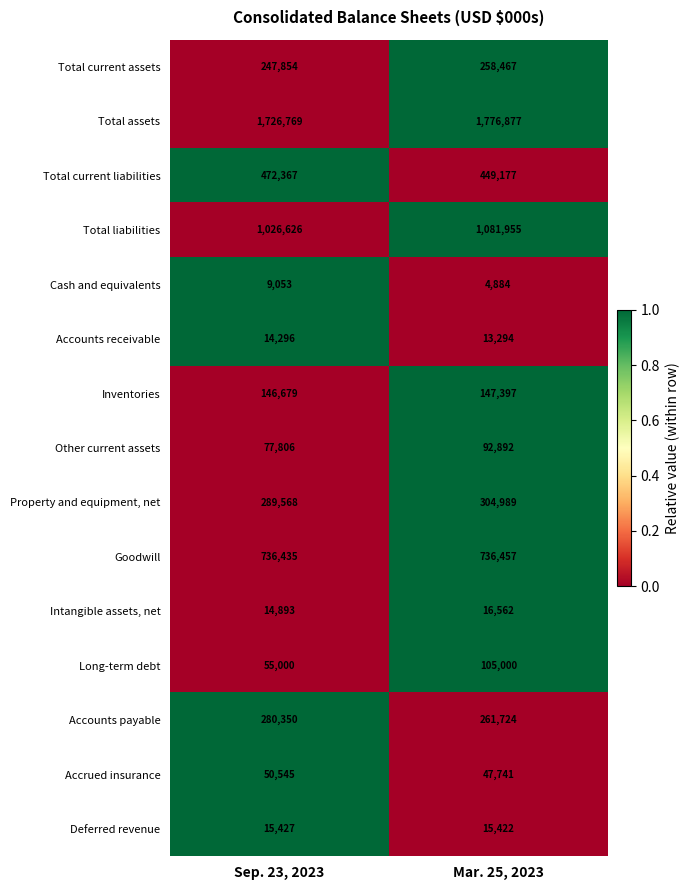

What is the approximate value of Intangible assets, net at Mar. 25, 2023, to the nearest 10?

16560